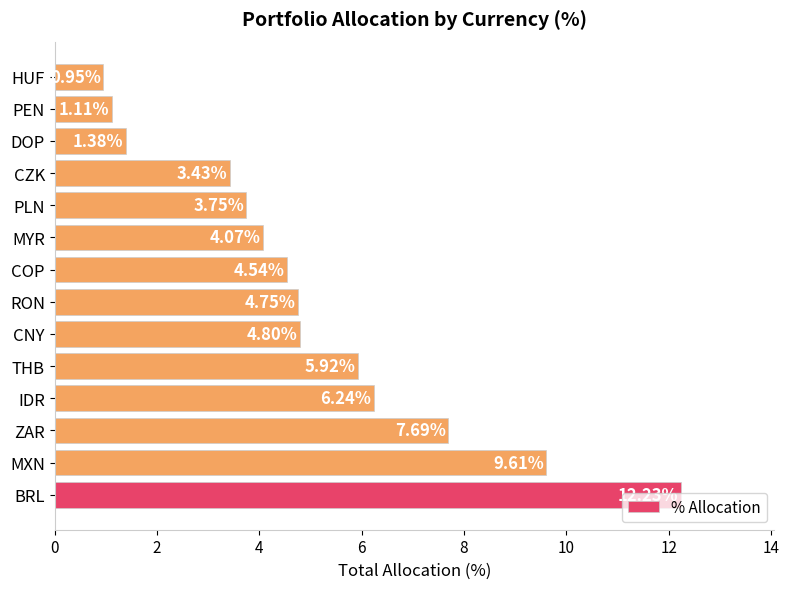

Where is the data nearest to the value 6?

THB